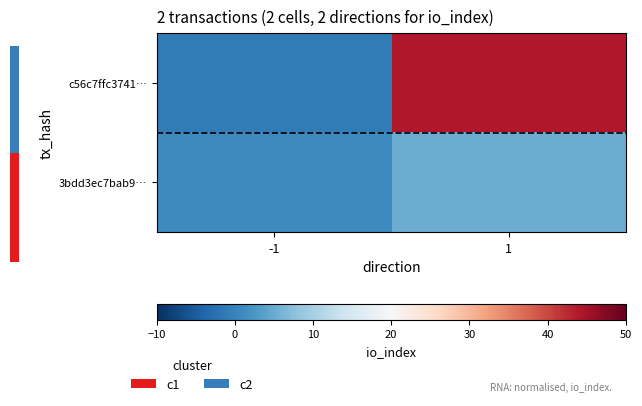

At how many categories does at least one series exceed 37?

1